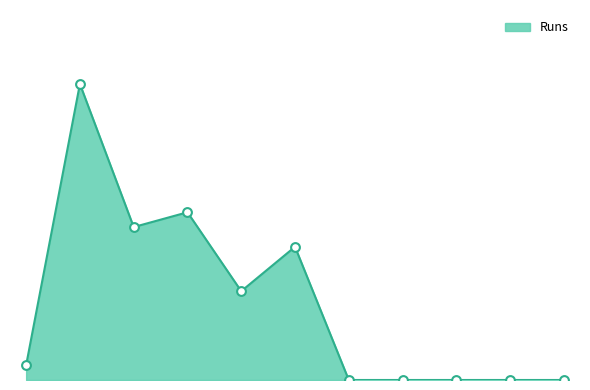

Does the chart have visible grid lines?

No